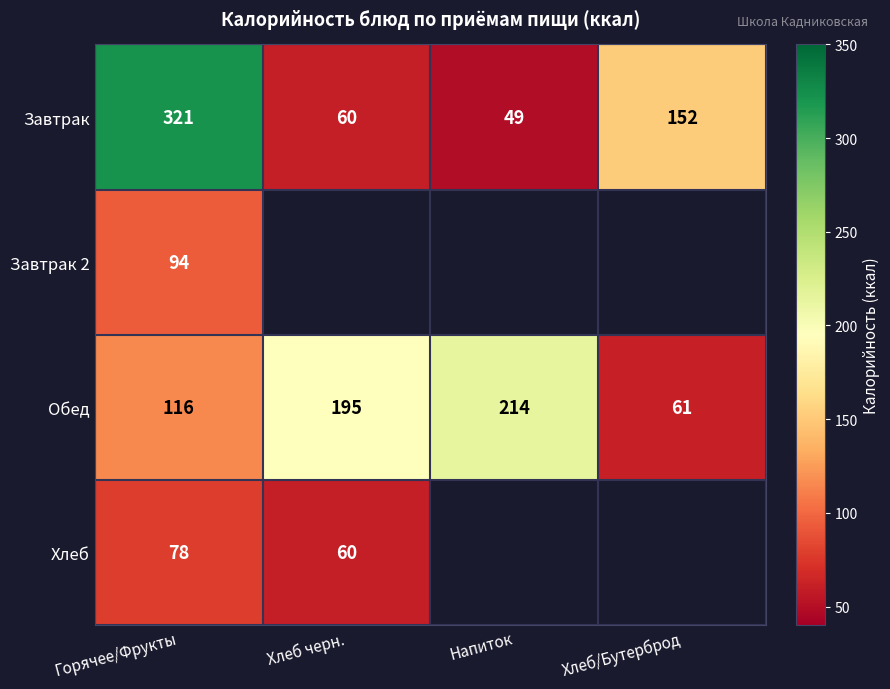

Is the value of Обед at Напиток greater than the value of Хлеб at Хлеб черн.?

Yes